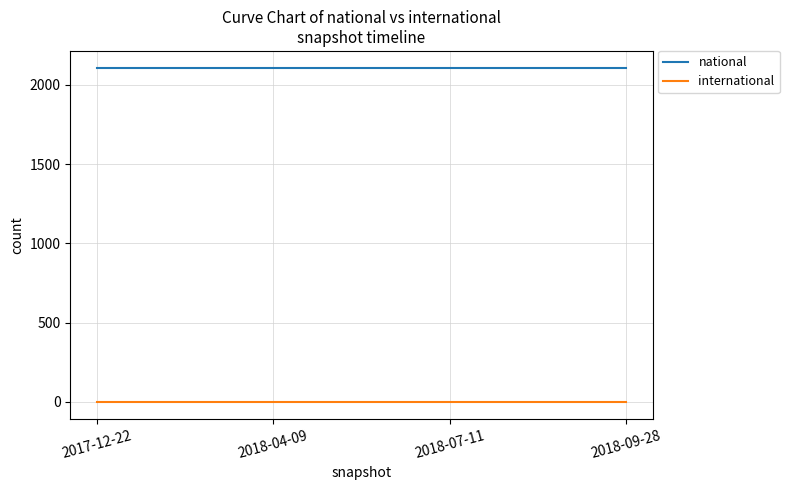

True or false: national and international cross at least once.

False